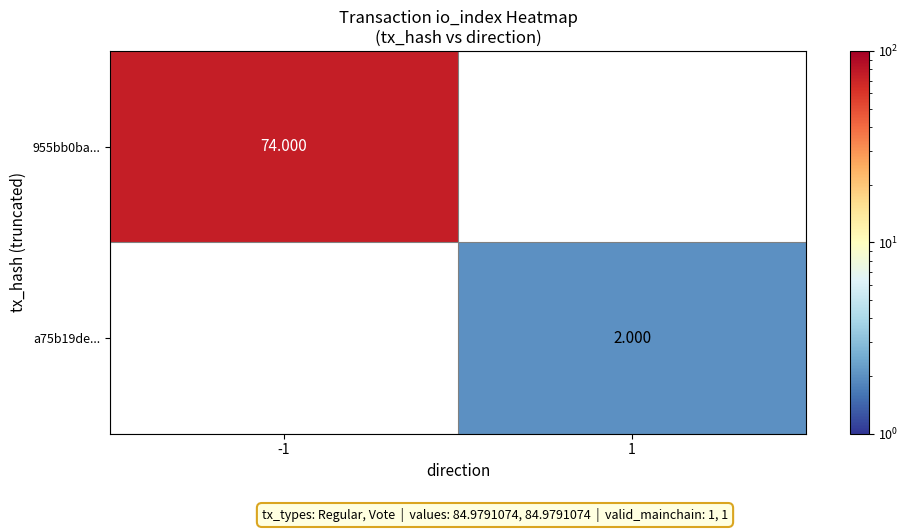

Is the value of a75b19de... at 1 greater than the value of 955bb0ba... at -1?

No